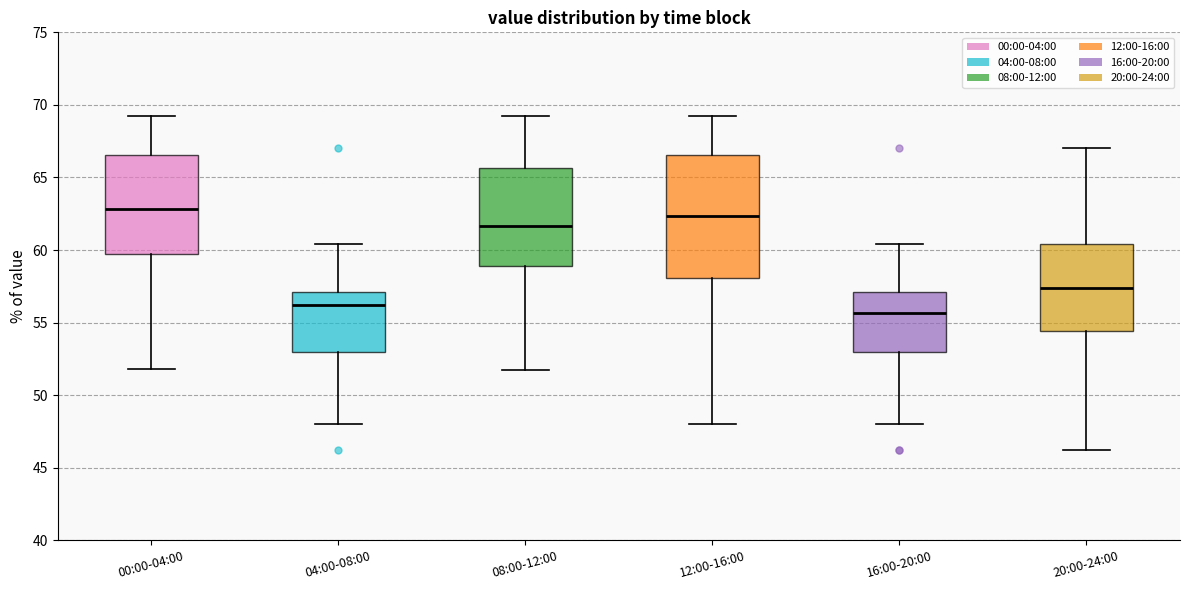

Reading left to right, transcribe this box plot: for each box, give where its median line is, the range the box spans, and where its two whiskers end, as read against the y-axis. The values are not printed on the chart, so give them approximately, as read against the axis.

00:00-04:00: median 63.0, box 59.5 to 66.5, whiskers 52.0 to 69.0
04:00-08:00: median 56.0, box 53.0 to 57.0, whiskers 48.0 to 60.5
08:00-12:00: median 61.5, box 59.0 to 65.5, whiskers 51.5 to 69.0
12:00-16:00: median 62.5, box 58.0 to 66.5, whiskers 48.0 to 69.0
16:00-20:00: median 55.5, box 53.0 to 57.0, whiskers 48.0 to 60.5
20:00-24:00: median 57.5, box 54.5 to 60.5, whiskers 46.0 to 67.0